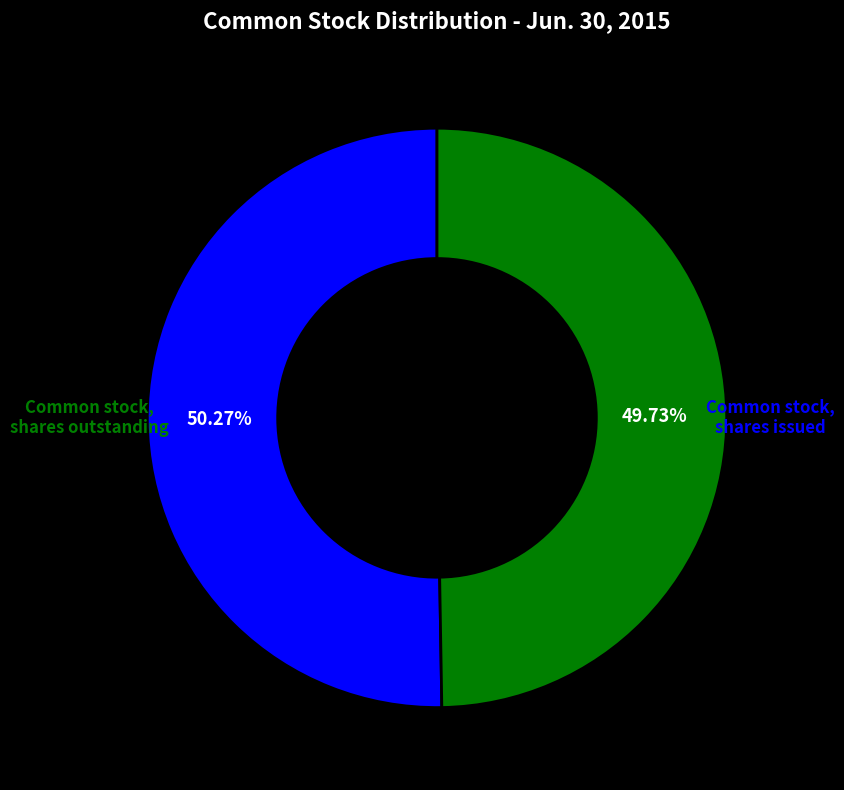

Is there a majority slice in this chart?

Yes